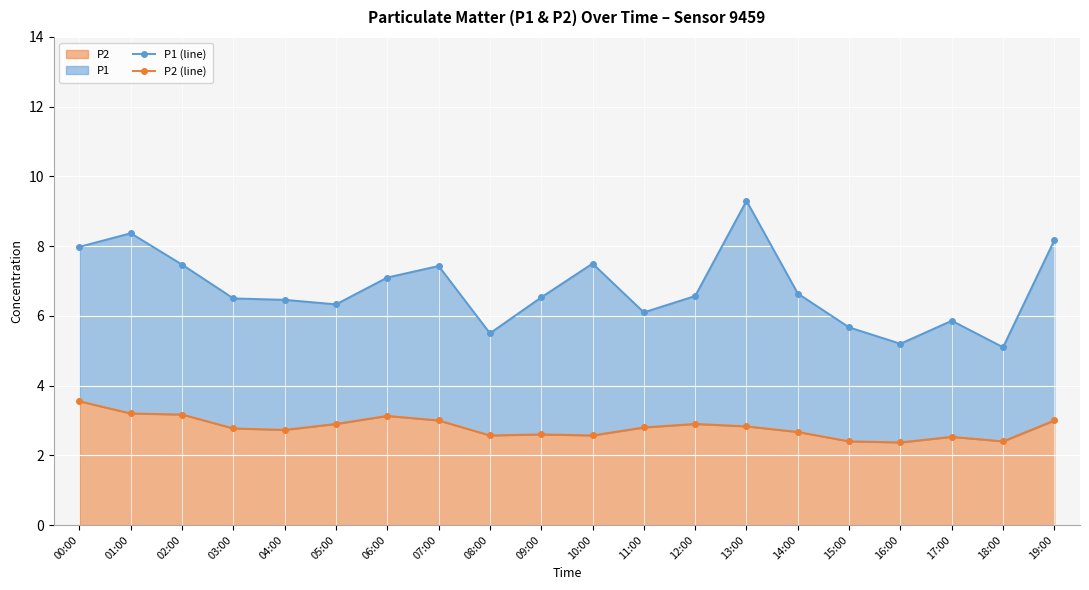

At 12:00, list the series in order from largest to smallest.

P1 (line), P2 (line)